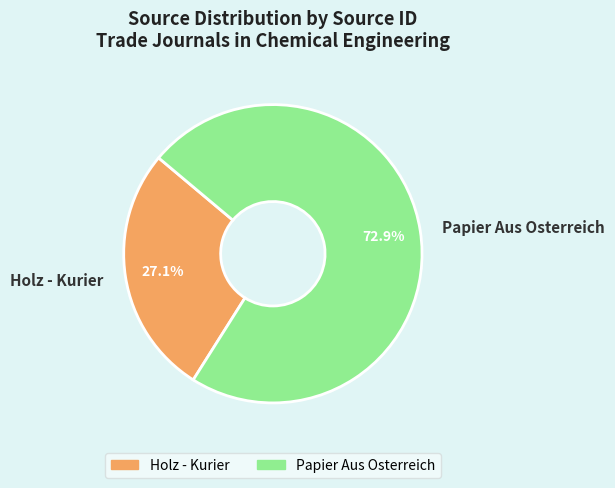

Is Papier Aus Osterreich the majority of the pie?

Yes